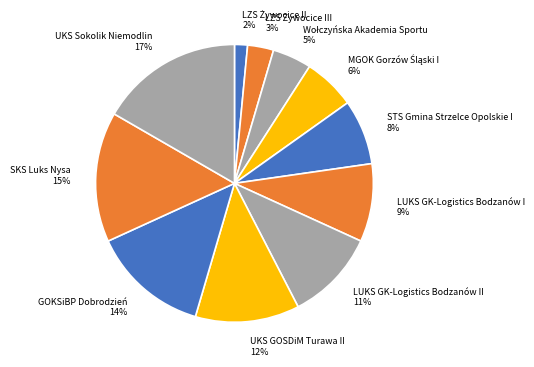

Does any single category account for the majority?

No